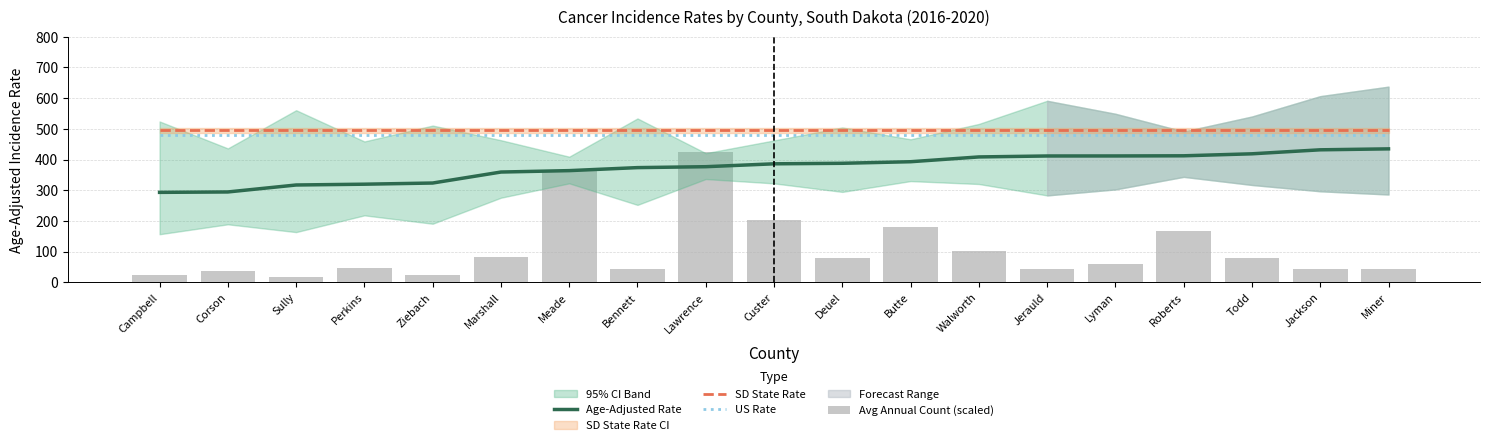

At how many categories does at least one series exceed 480?

19